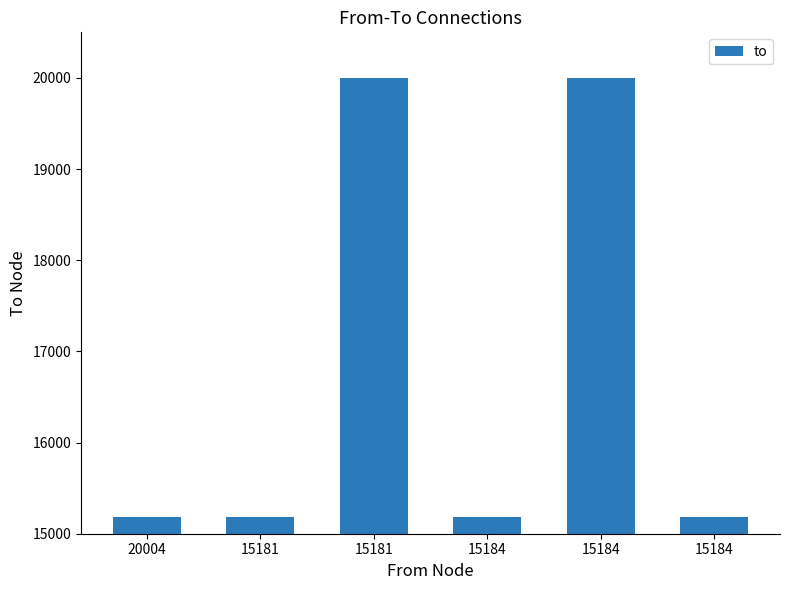

True or false: the data shows 15183 at 15181.

True